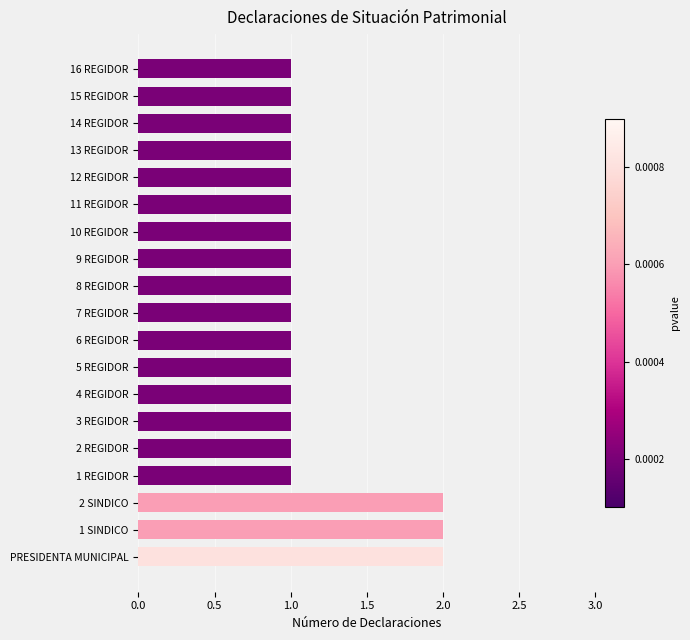

Is it true that the value at 1 SINDICO is 2?

True